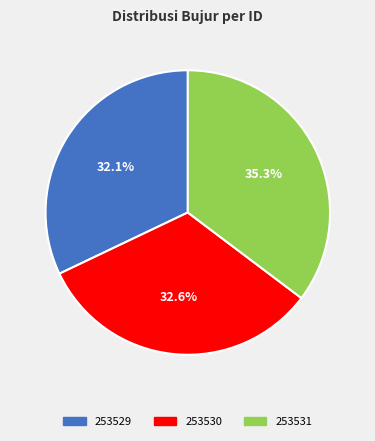

True or false: 253529 accounts for 32% of the total.

True